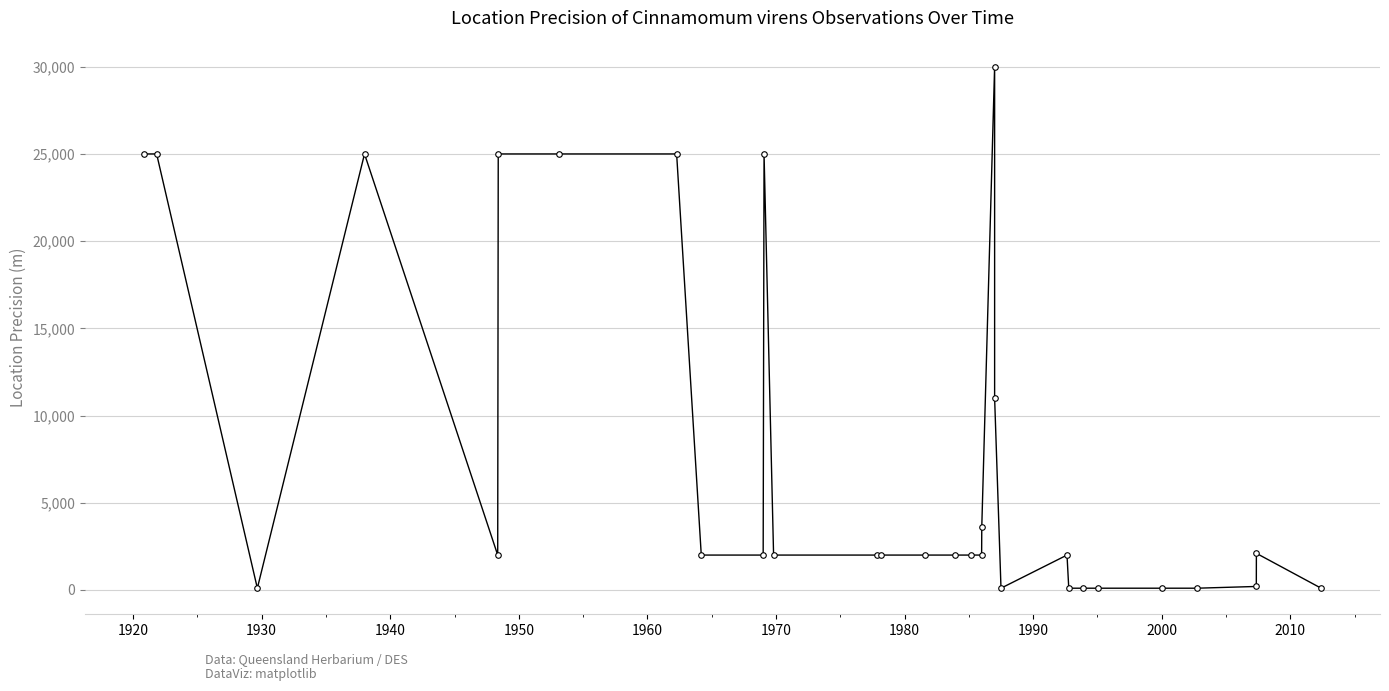

How many points are higher than both their immediate neighbors (excluding endpoints)?

5